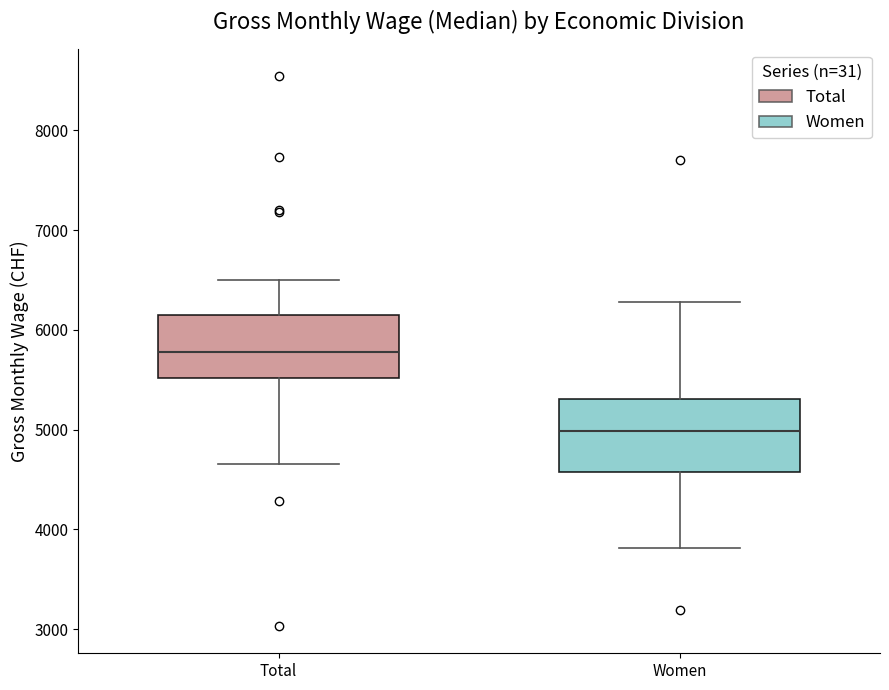

Reading left to right, read every box against the y-axis: the position of its median line, the range the box covers, and the ends of its whiskers. The values are not printed on the chart, so give them approximately, as read against the axis.

Total: median 5800, box 5500 to 6200, whiskers 4700 to 6500
Women: median 5000, box 4600 to 5300, whiskers 3800 to 6300